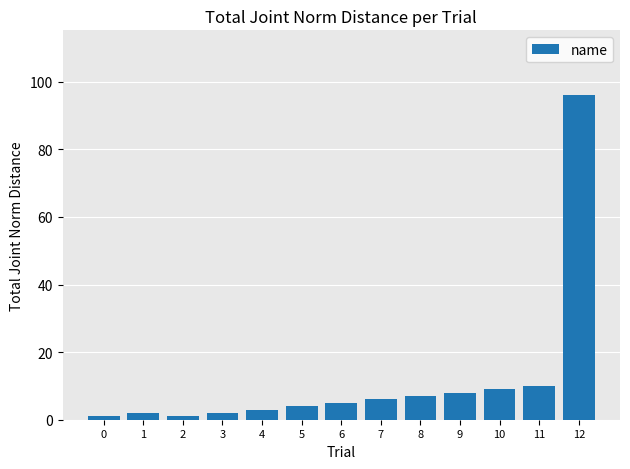

Reading right to left, list all the values displayed in this chart.

12=96	11=10	10=9	9=8	8=7	7=6	6=5	5=4	4=3	3=2	2=1	1=2	0=1